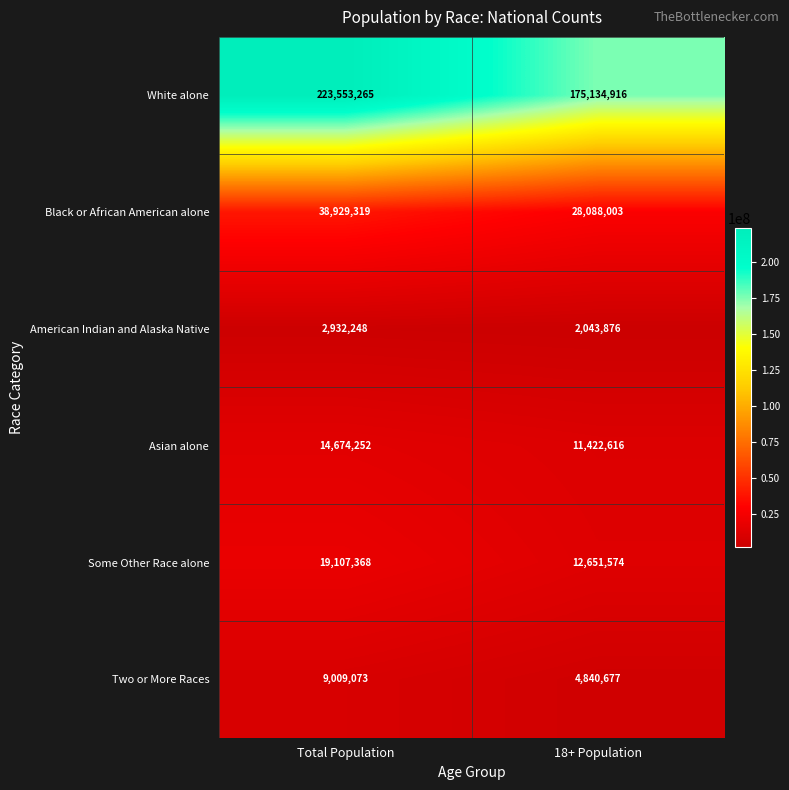

Between Total Population and 18+ Population, which series saw the biggest shift?

White alone